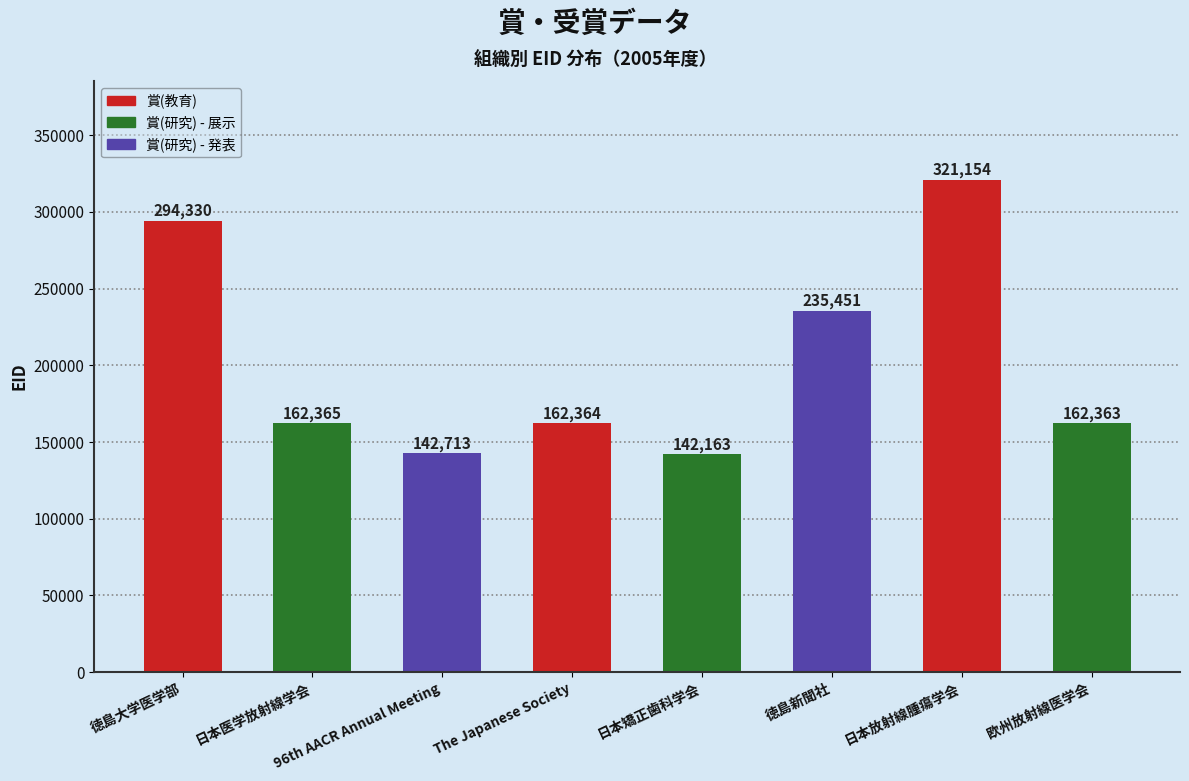

What position from the right is 日本放射線腫瘍学会?

2